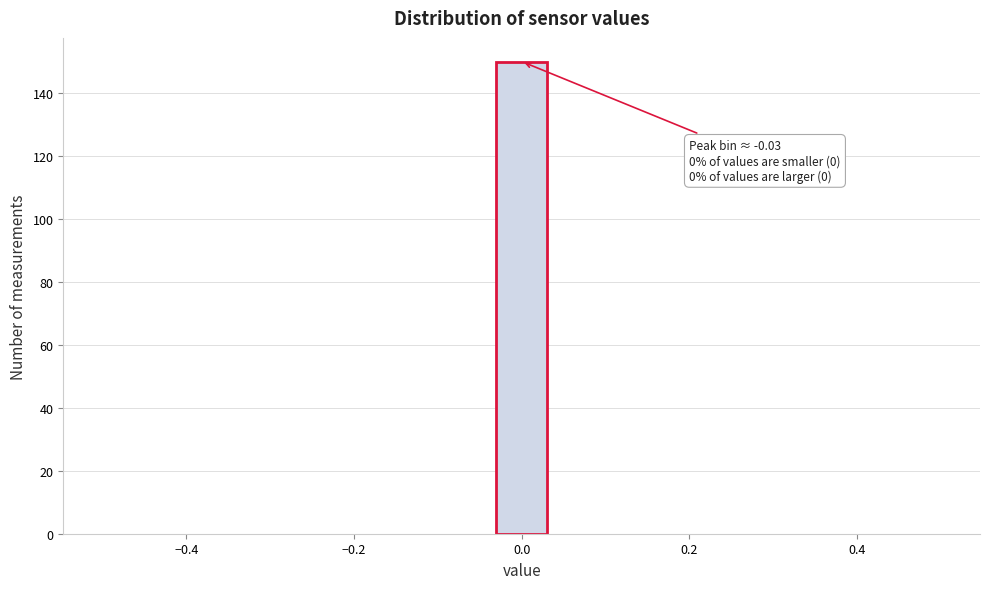

Read against the x-axis, roughly where is the centre of the tallest bar?

0.00